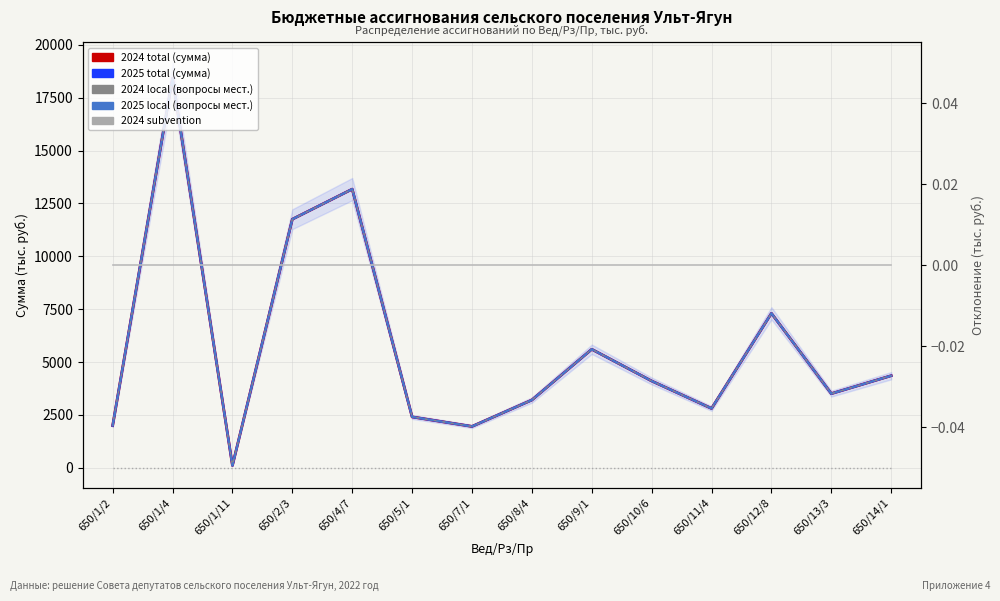

What is the label of the 7th point from the right?

650/8/4